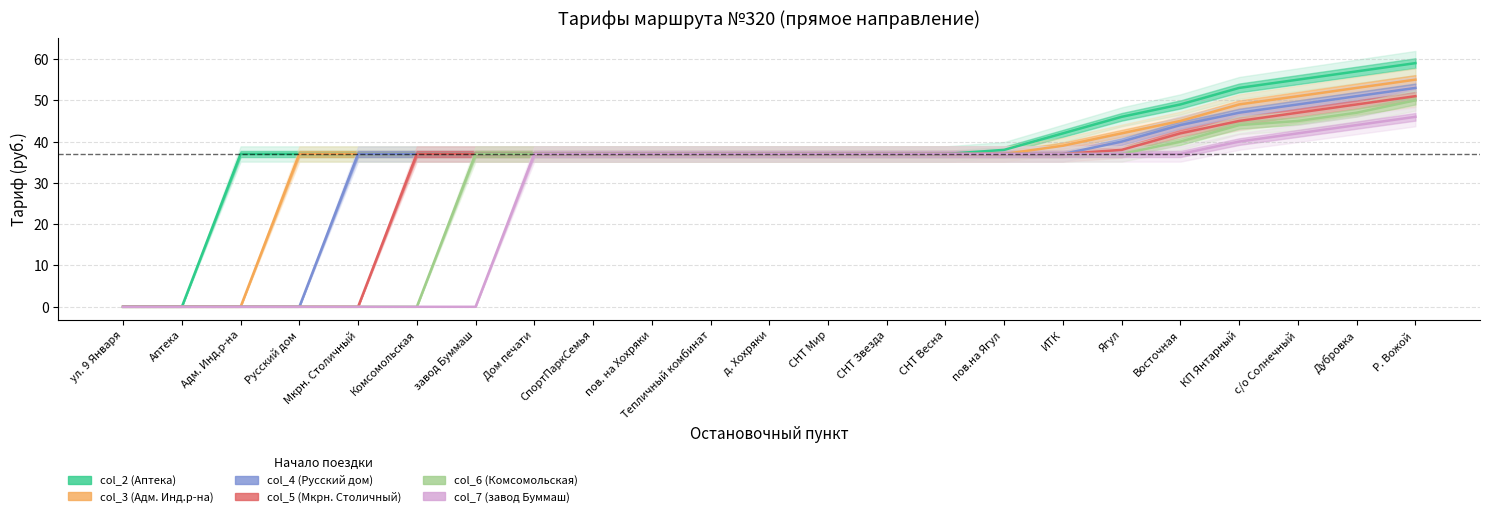

Is it true that col_7 (от завод Буммаш) equals 14 at с/о Солнечный?

False